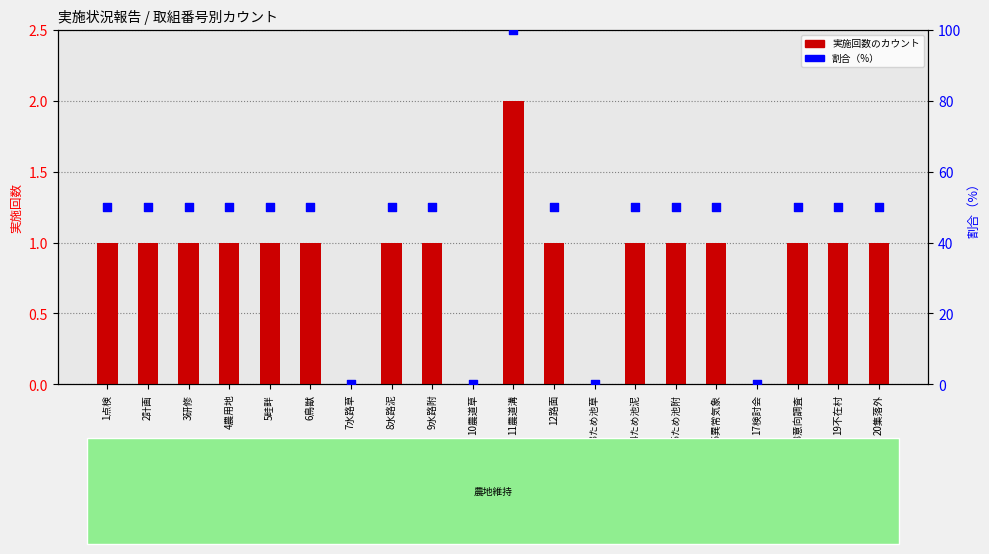

At which category is the sum across all series the highest?

11農道溝